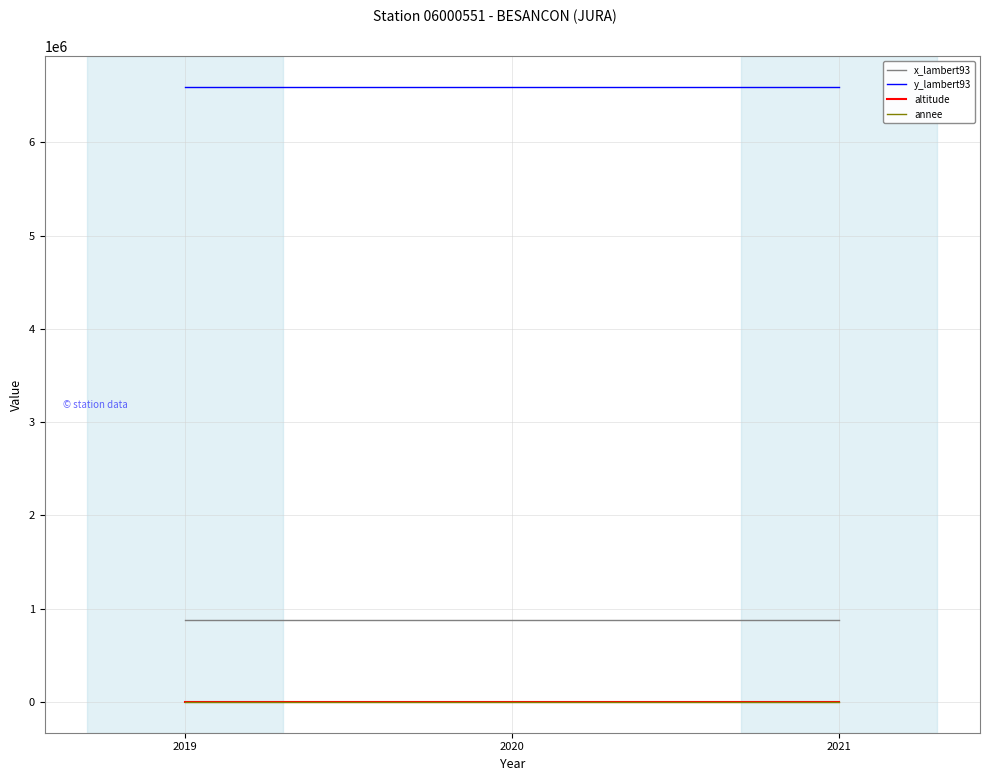

What is the sum of the y_lambert93 values at 2021 and 2020?

13190948